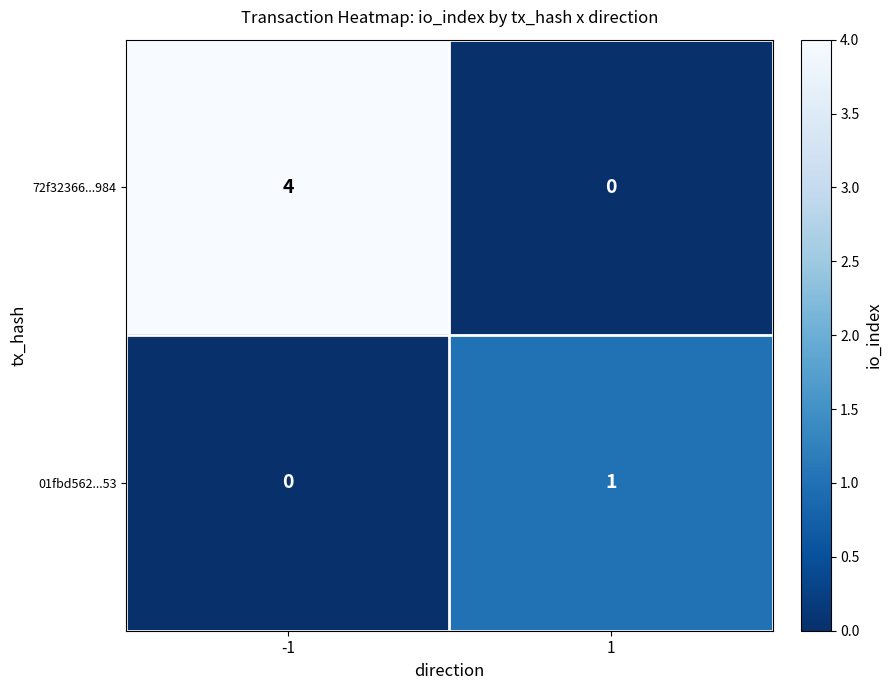

What is the maximum value shown in the chart?

4